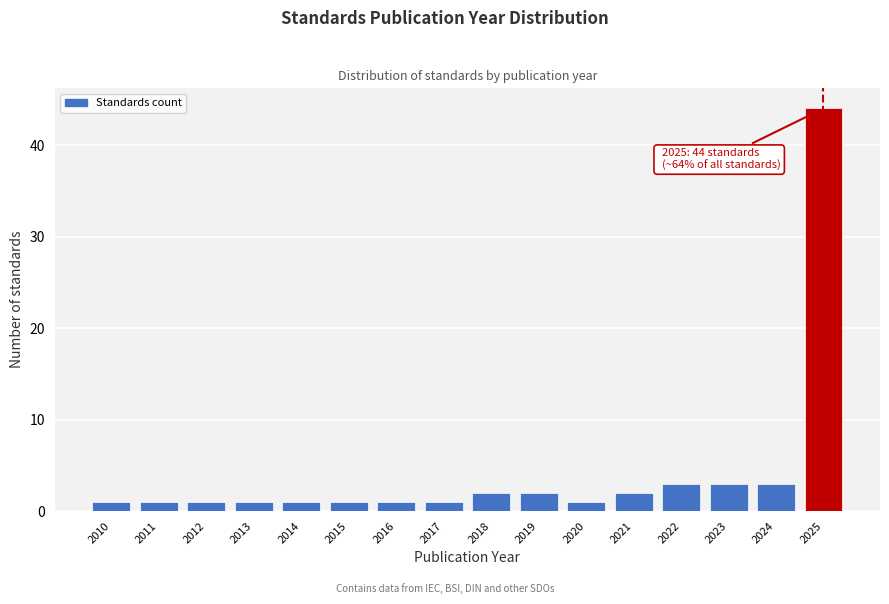

Reading left to right, transcribe all the data shown in this chart.

1	1	1	1	1	1	1	1	2	2	1	2	3	3	3	44